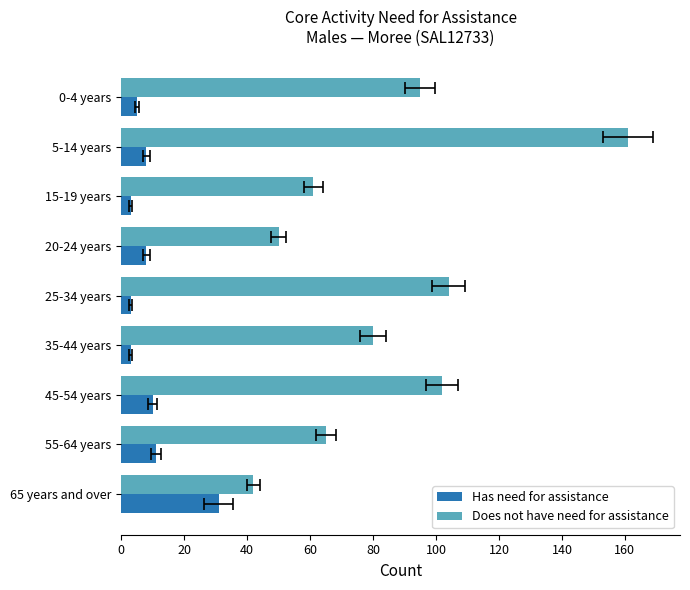

What is the minimum value for Does not have need for assistance?

42